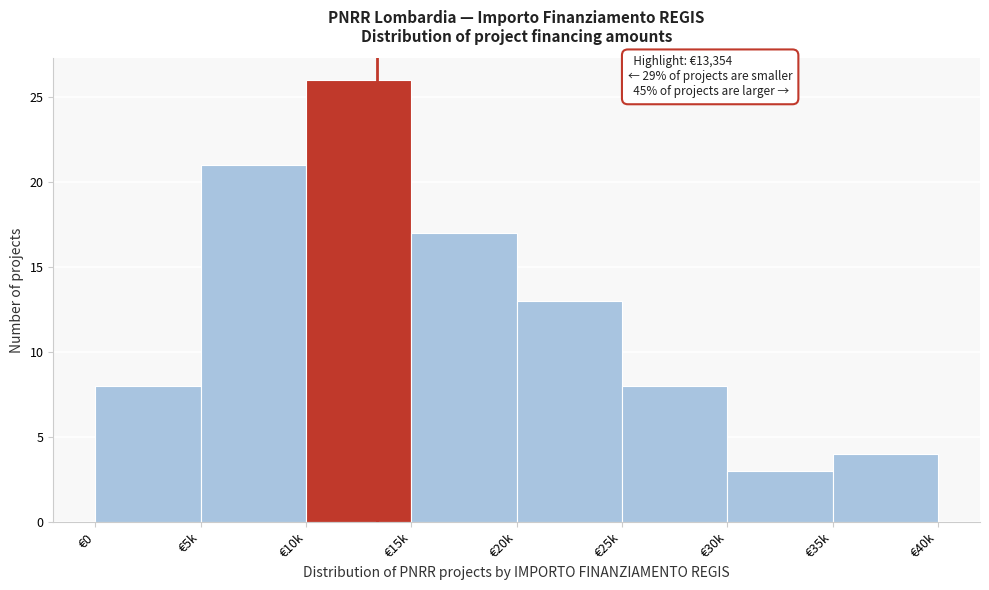

Reading left to right, what are all the values shown in this chart?

8	21	26	17	13	8	3	4